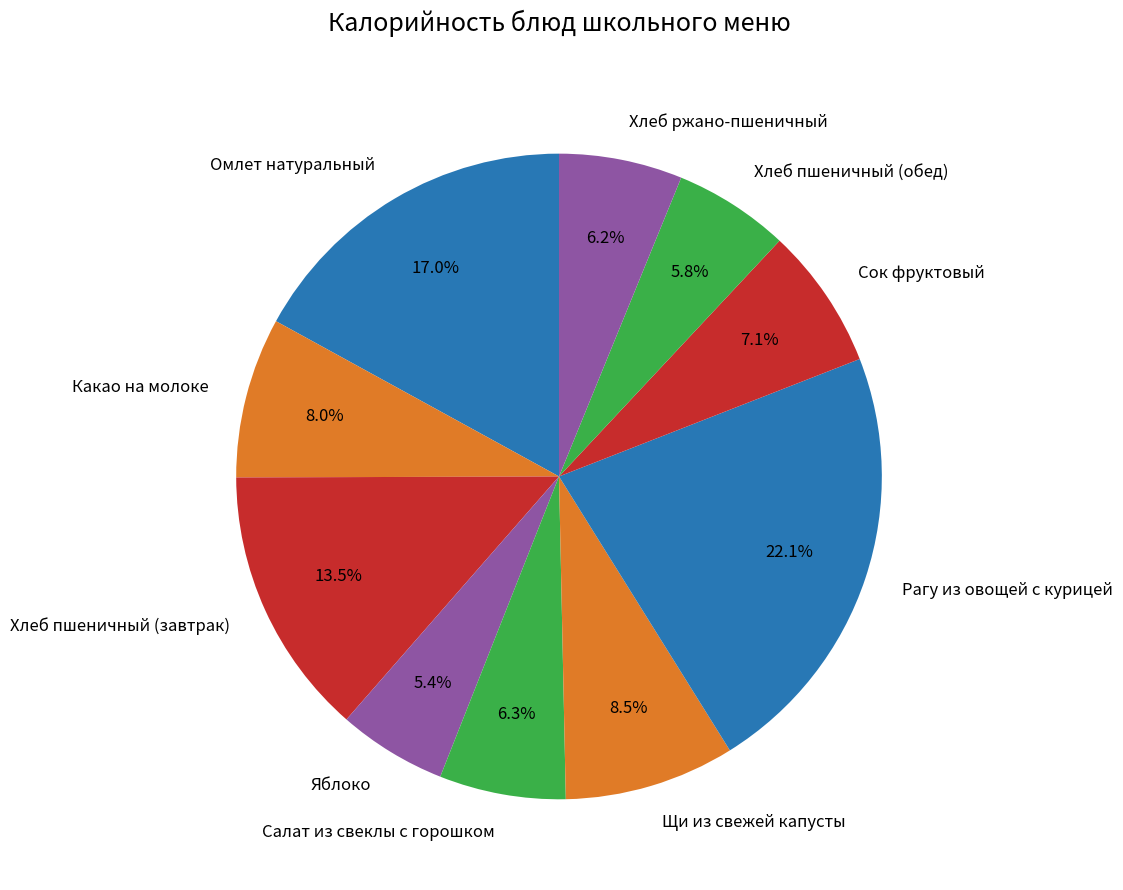

To the nearest percent, what is the average slice percentage?

10%